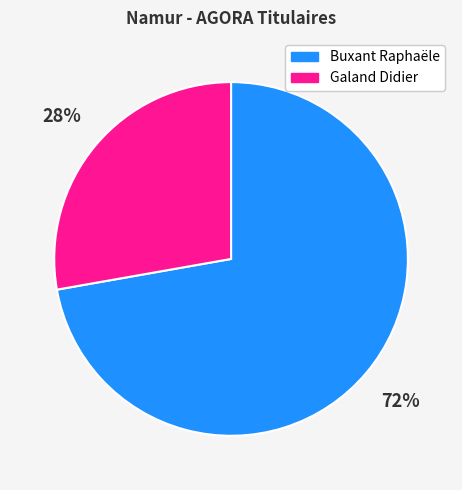

How many slices are in this pie chart?

2